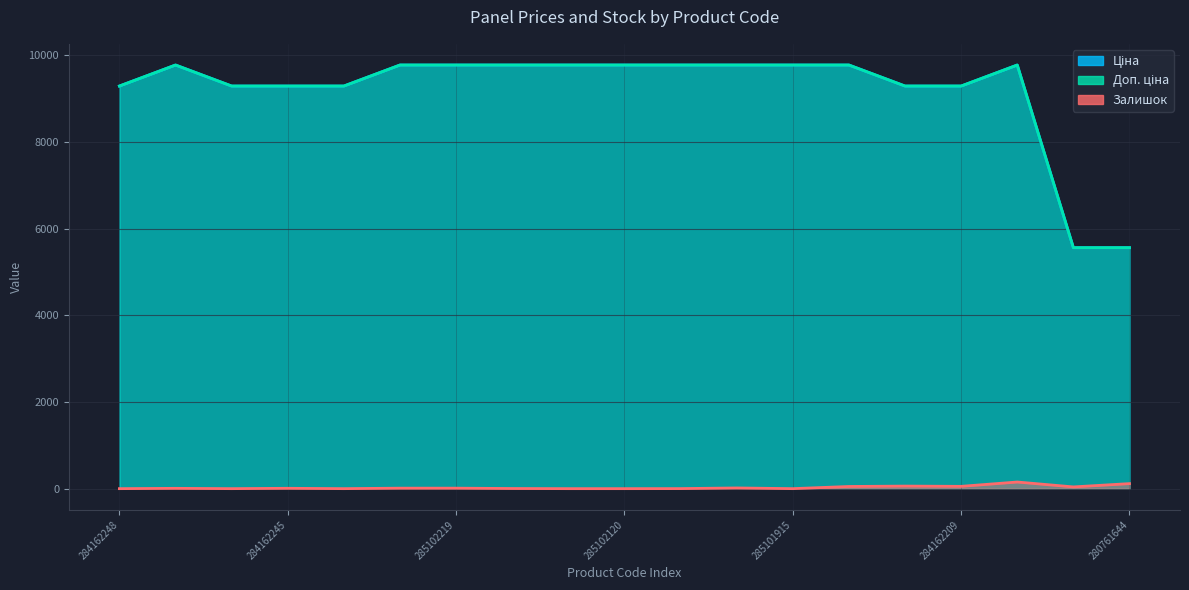

At which label does Ціна first exceed 9775?

285101569